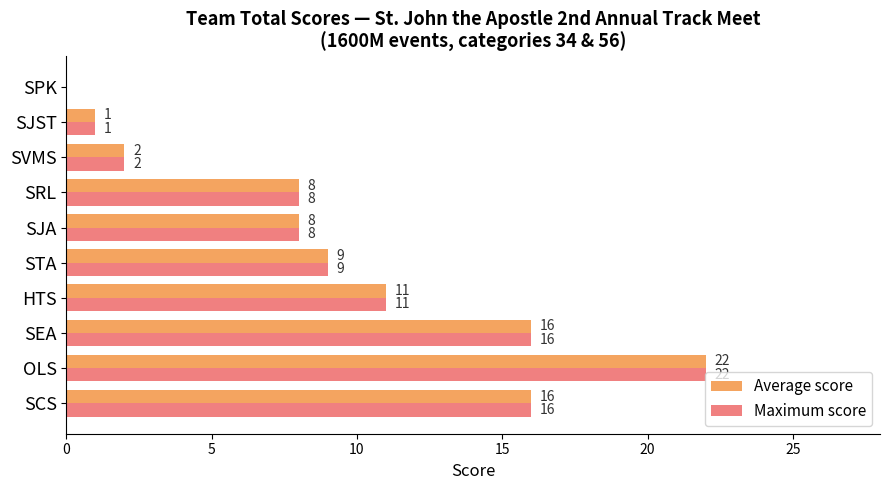

Where is Maximum score nearest to the value 11?

HTS